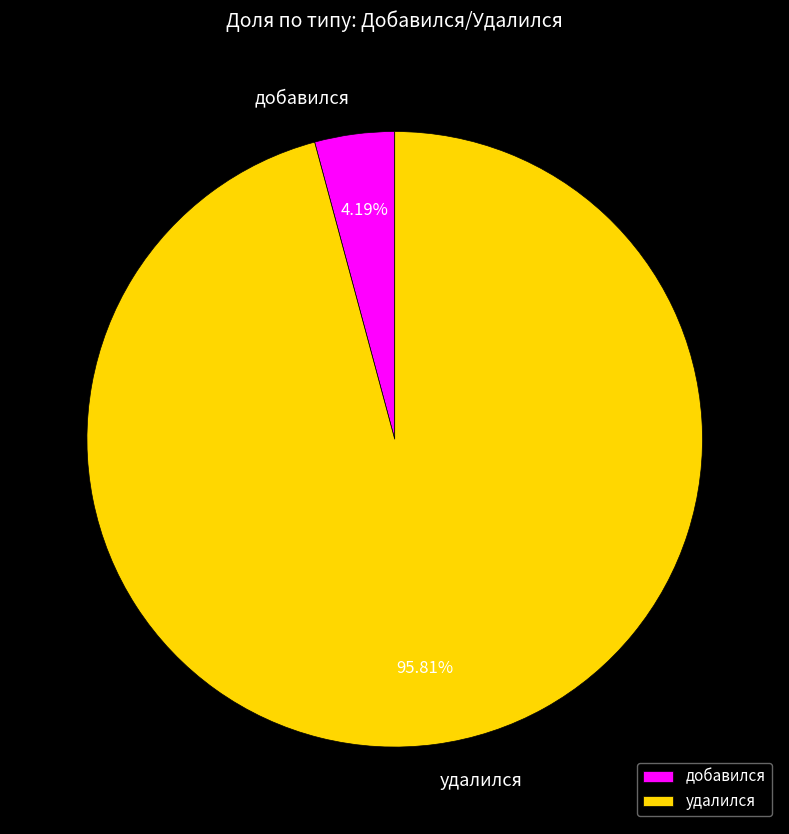

Which slice is the smallest?

добавился